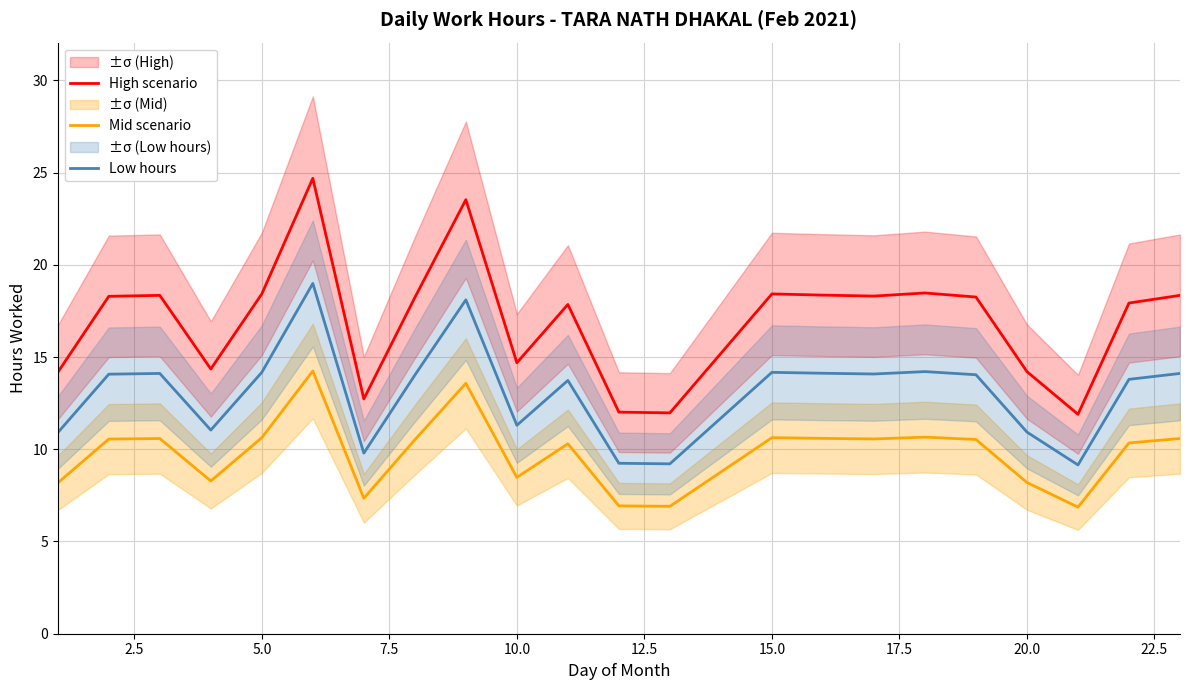

True or false: Low hours and Mid scenario intersect in this chart.

False